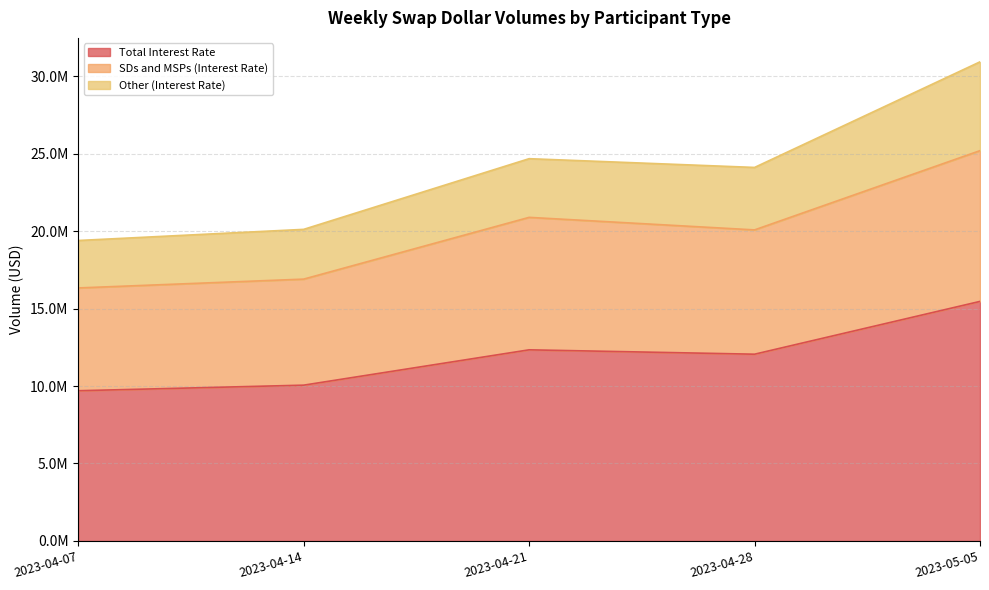

True or false: Total Interest Rate has more than 1 interior local peaks.

False